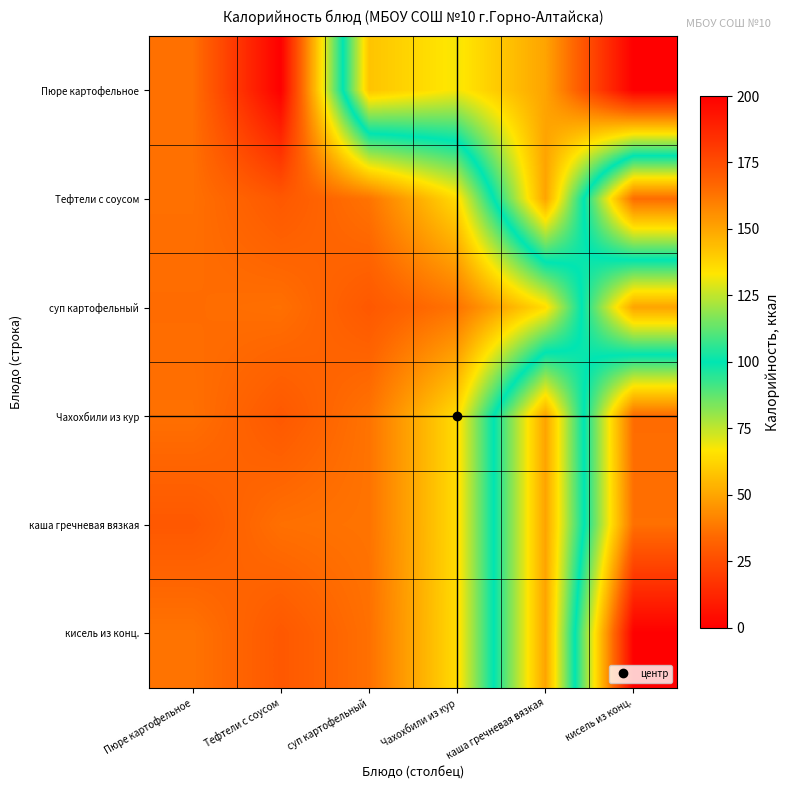

At which category is the sum across all series the highest?

Тефтели с соусом